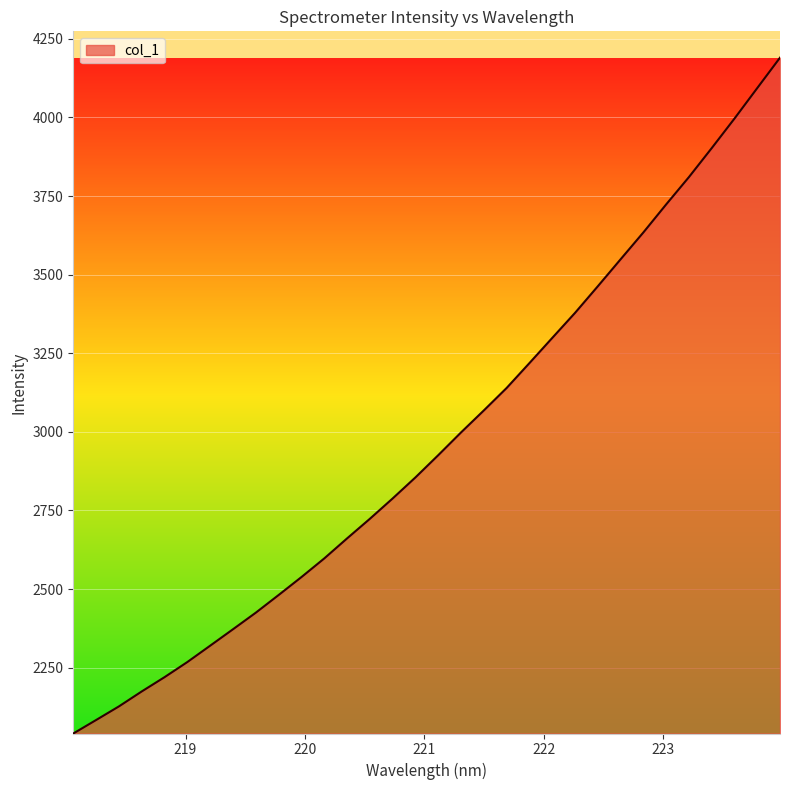

What is the maximum value shown in the chart?

4190.2